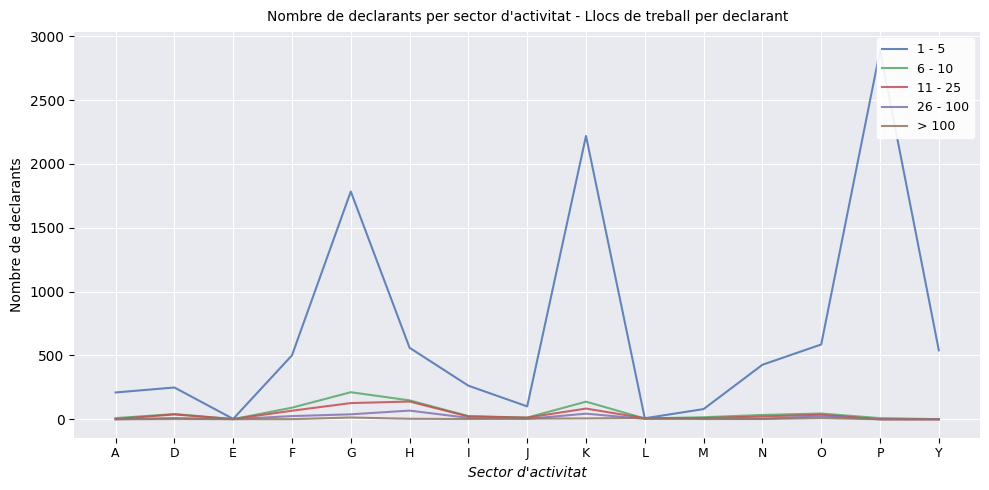

What is the average value of the 1 - 5 series?

695